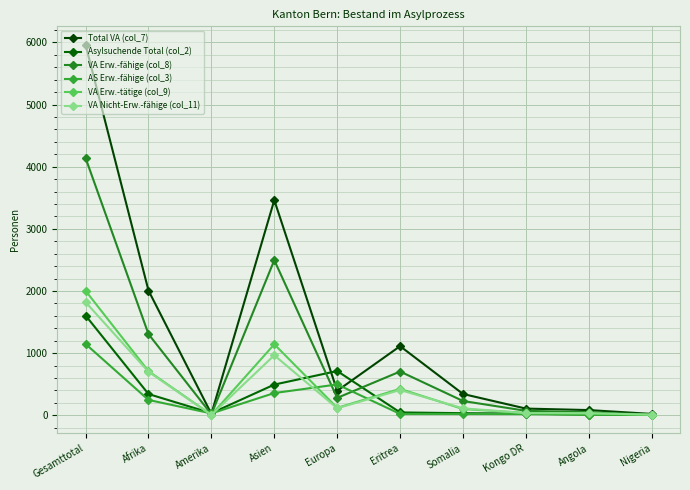

Is it true that Total VA (col_7) equals 35 at Nigeria?

False